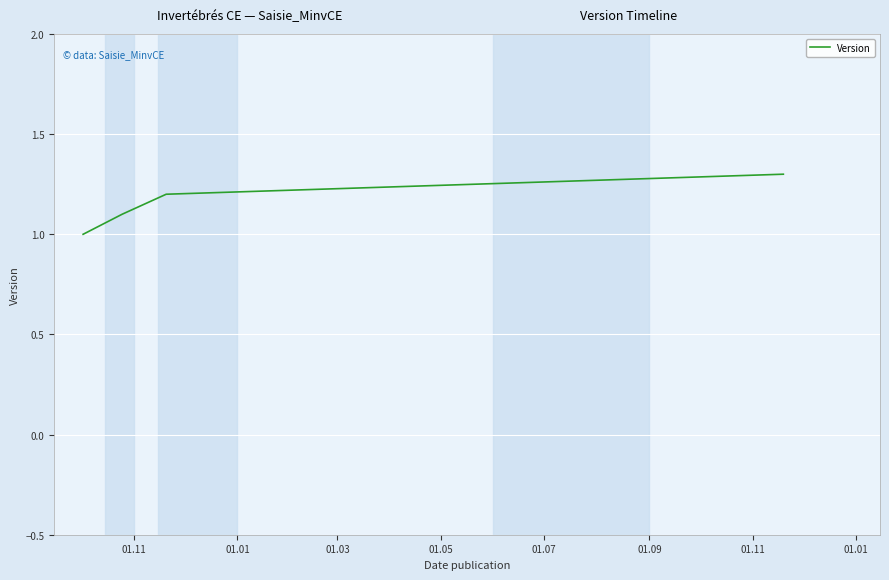

What is the greatest value displayed?

1.3